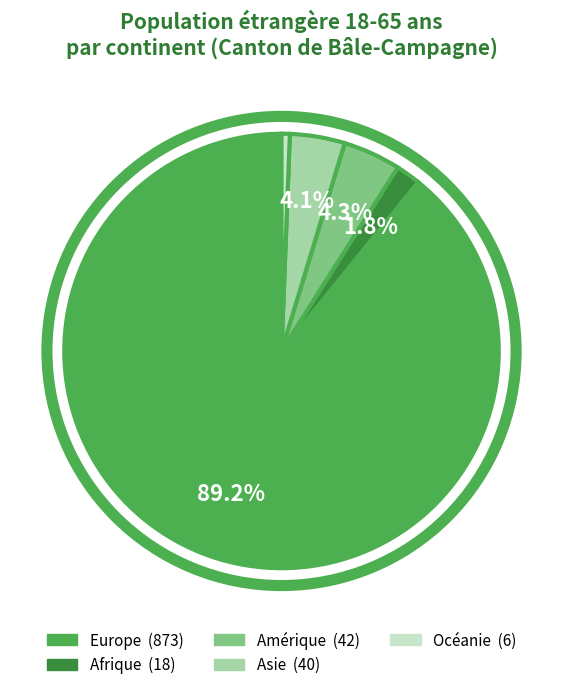

Which has a higher value, Asie or Europe?

Europe